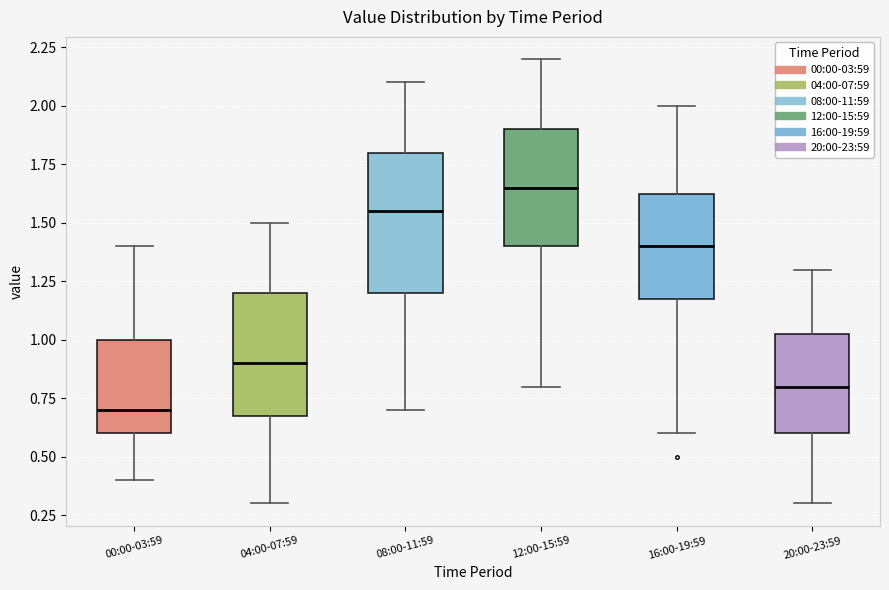

Reading left to right, read every box against the y-axis: the position of its median line, the range the box covers, and the ends of its whiskers. The values are not printed on the chart, so give them approximately, as read against the axis.

00:00-03:59: median 0.70, box 0.60 to 1.00, whiskers 0.40 to 1.40
04:00-07:59: median 0.90, box 0.70 to 1.20, whiskers 0.30 to 1.50
08:00-11:59: median 1.55, box 1.20 to 1.80, whiskers 0.70 to 2.10
12:00-15:59: median 1.65, box 1.40 to 1.90, whiskers 0.80 to 2.20
16:00-19:59: median 1.40, box 1.20 to 1.65, whiskers 0.60 to 2.00
20:00-23:59: median 0.80, box 0.60 to 1.05, whiskers 0.30 to 1.30